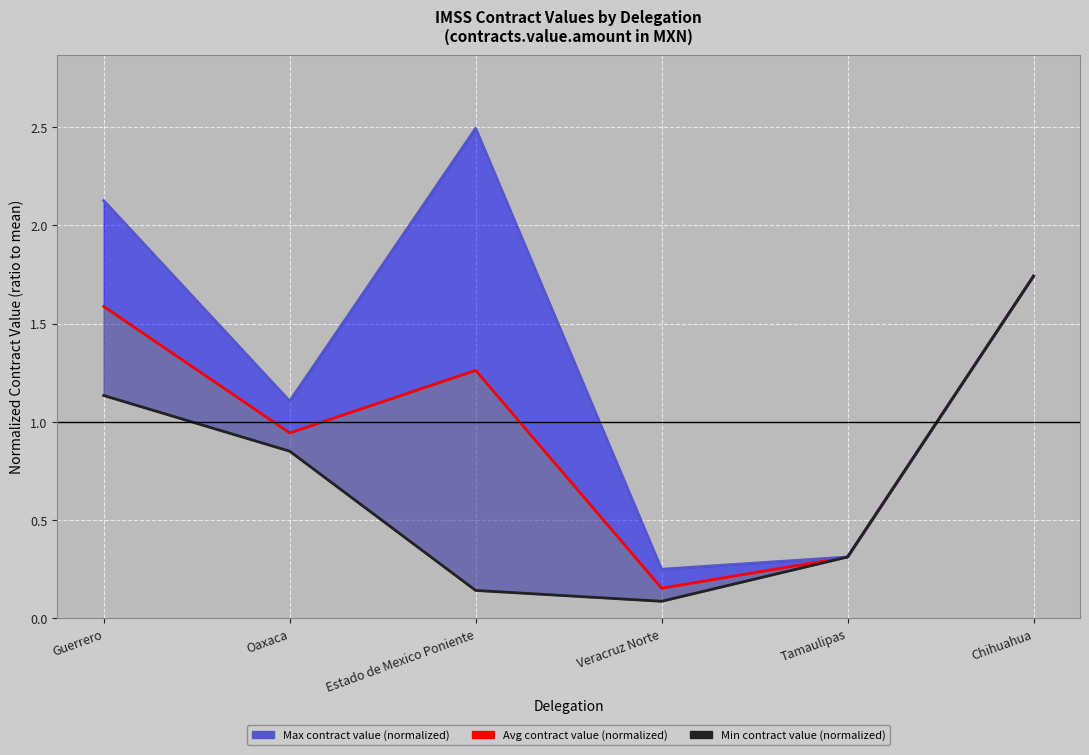

At which category is the sum across all series the highest?

Chihuahua